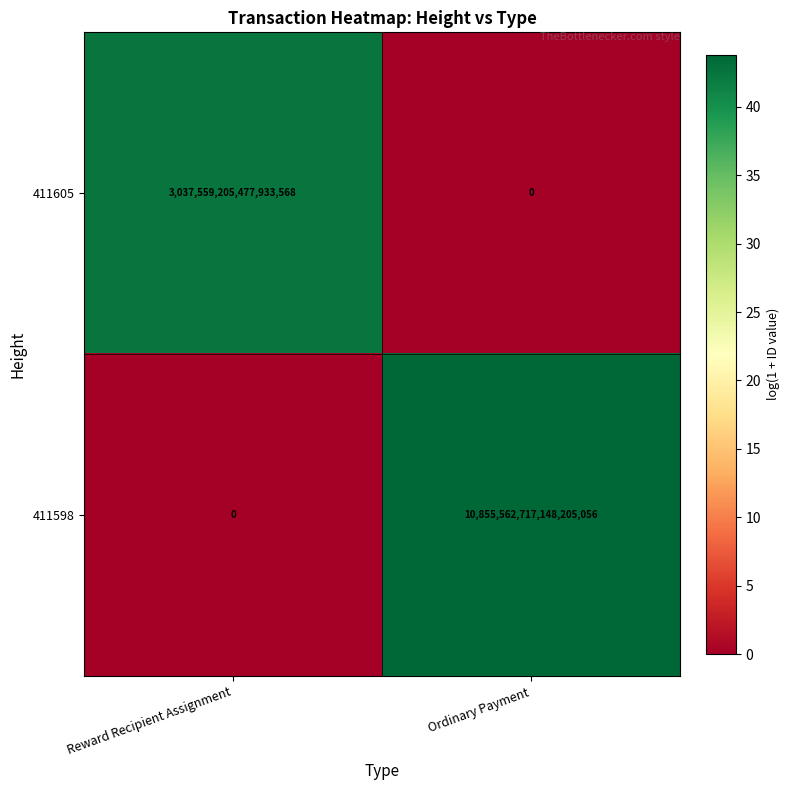

Between Reward Recipient Assignment and Ordinary Payment, which series saw the biggest shift?

411598